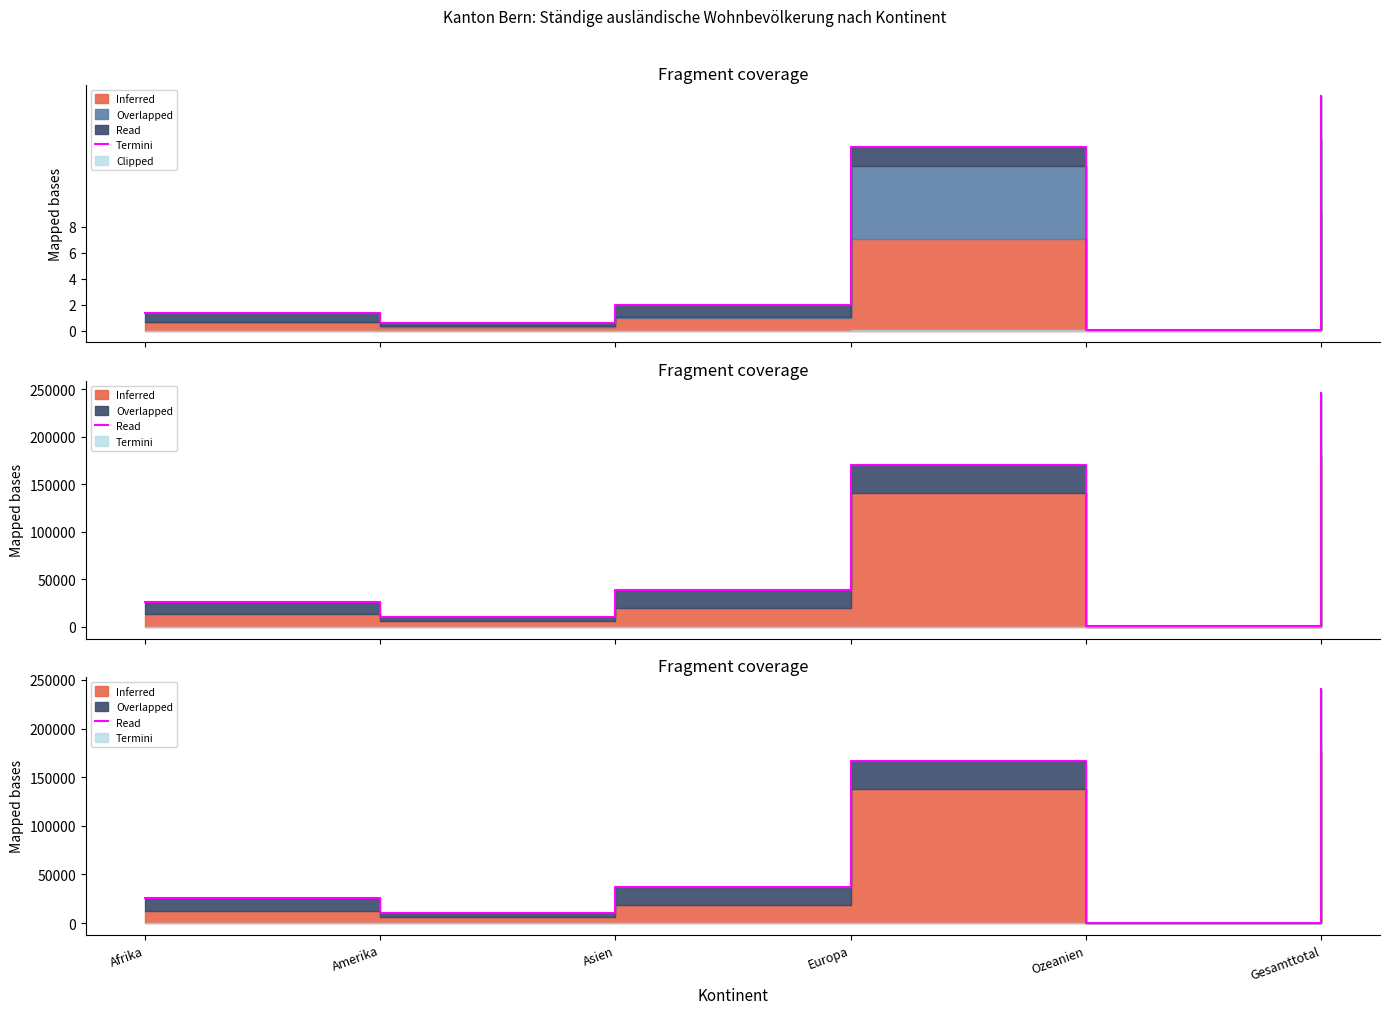

Rank the categories by value from highest to lowest.

Gesamttotal, Europa, Asien, Afrika, Amerika, Ozeanien